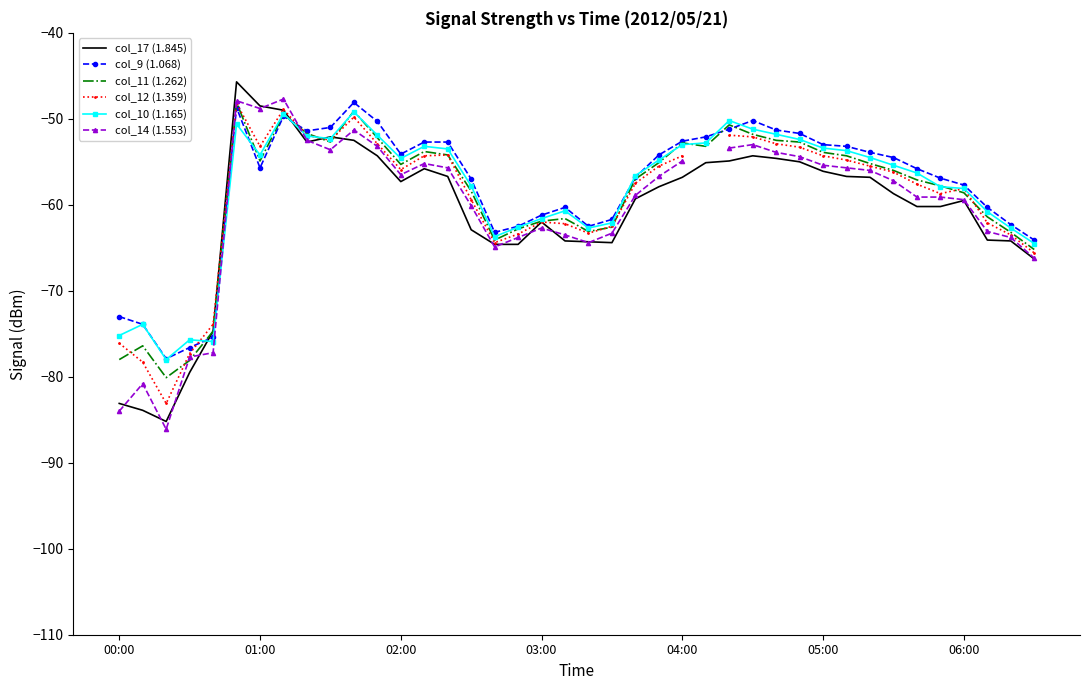

Does the chart have visible grid lines?

No